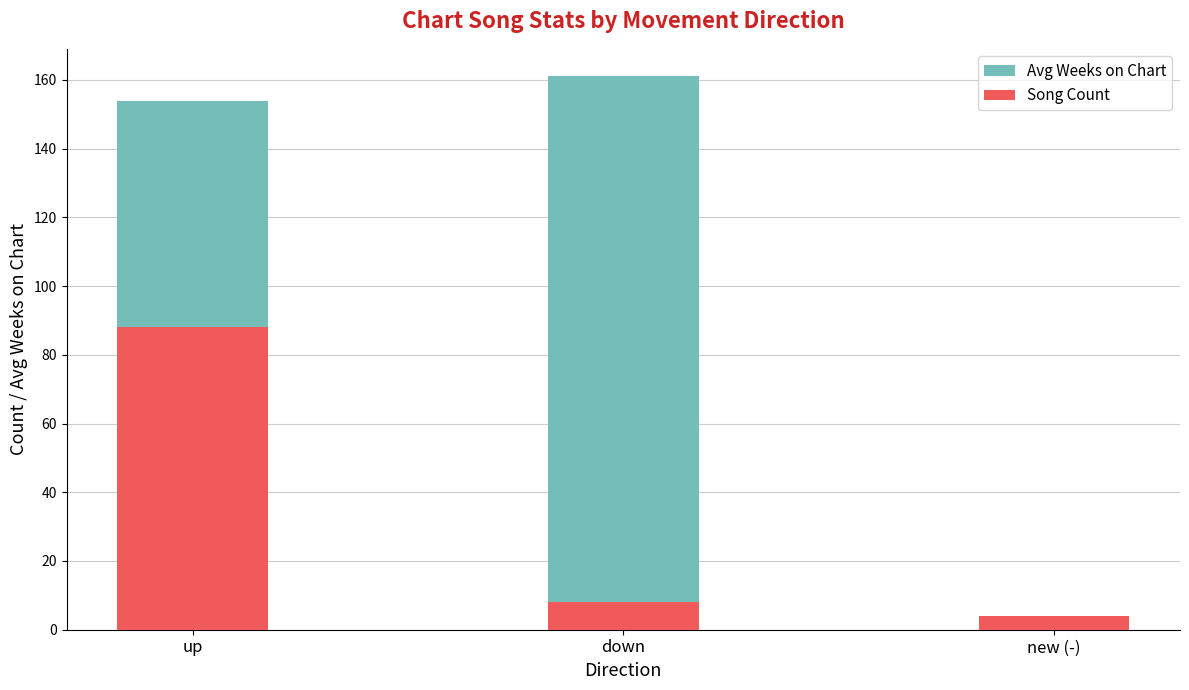

Reading right to left, transcribe all the data shown in this chart.

Avg Weeks on Chart: new (-)=1	down=161	up=154
Song Count: new (-)=4	down=8	up=88